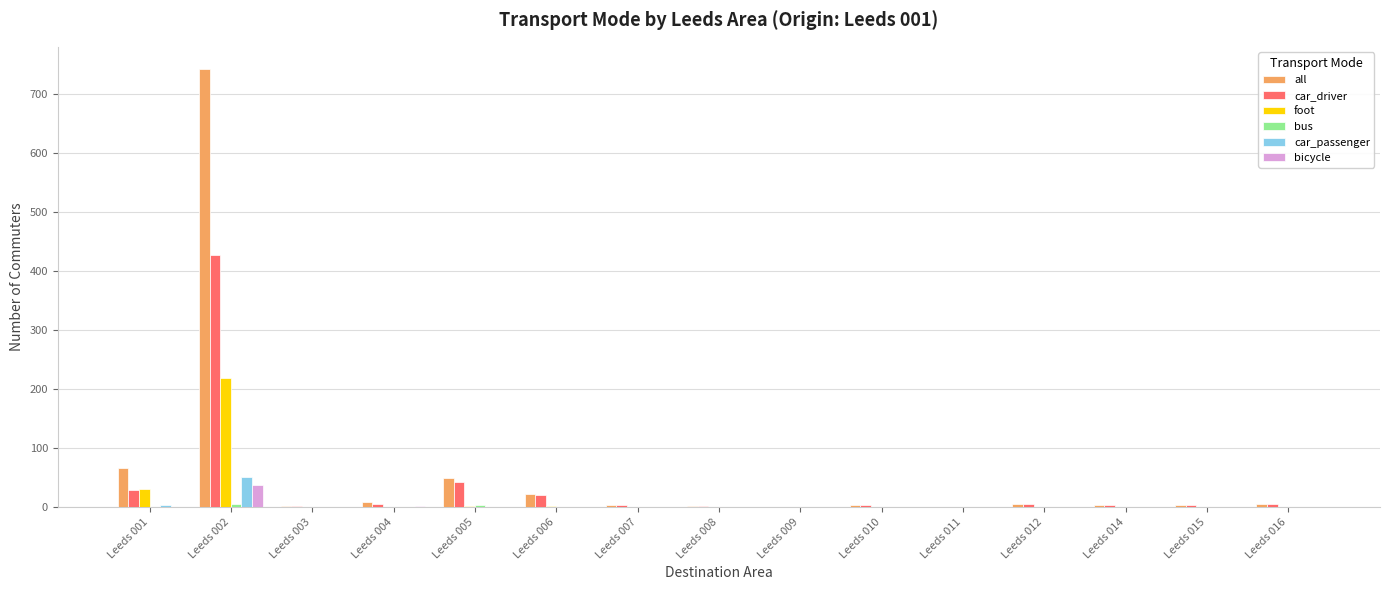

Which series changed the most between Leeds 001 and Leeds 014?

all